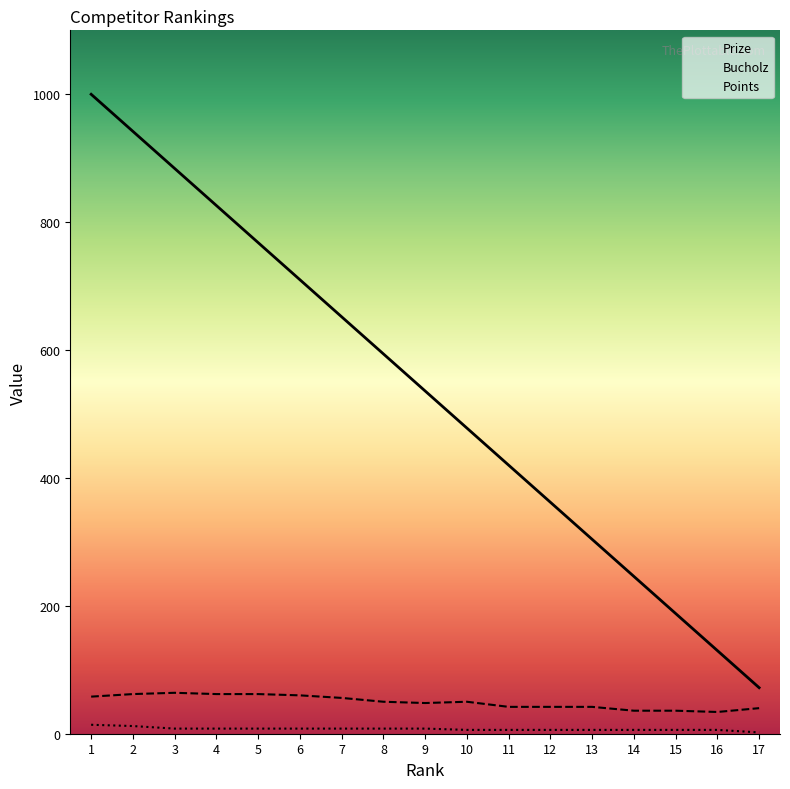

What is the average value of the Bucholz series?

50